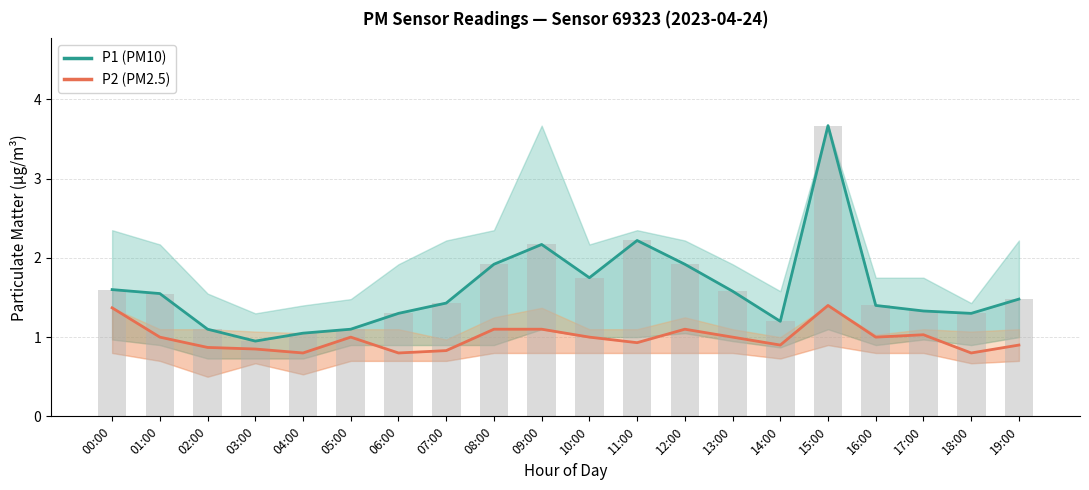

Count the number of data series in this chart.

2